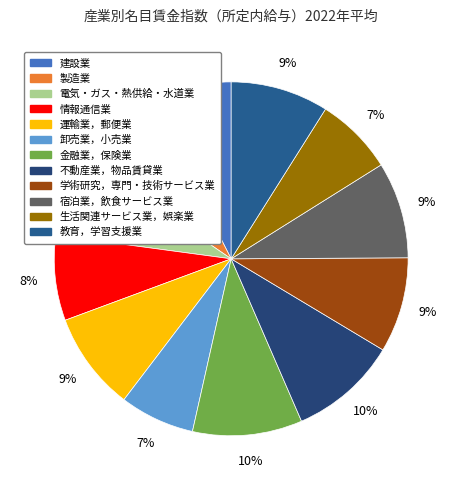

To the nearest percent, what is the difference between the 不動産業，物品賃貸業 and 製造業 slice percentages?

2%